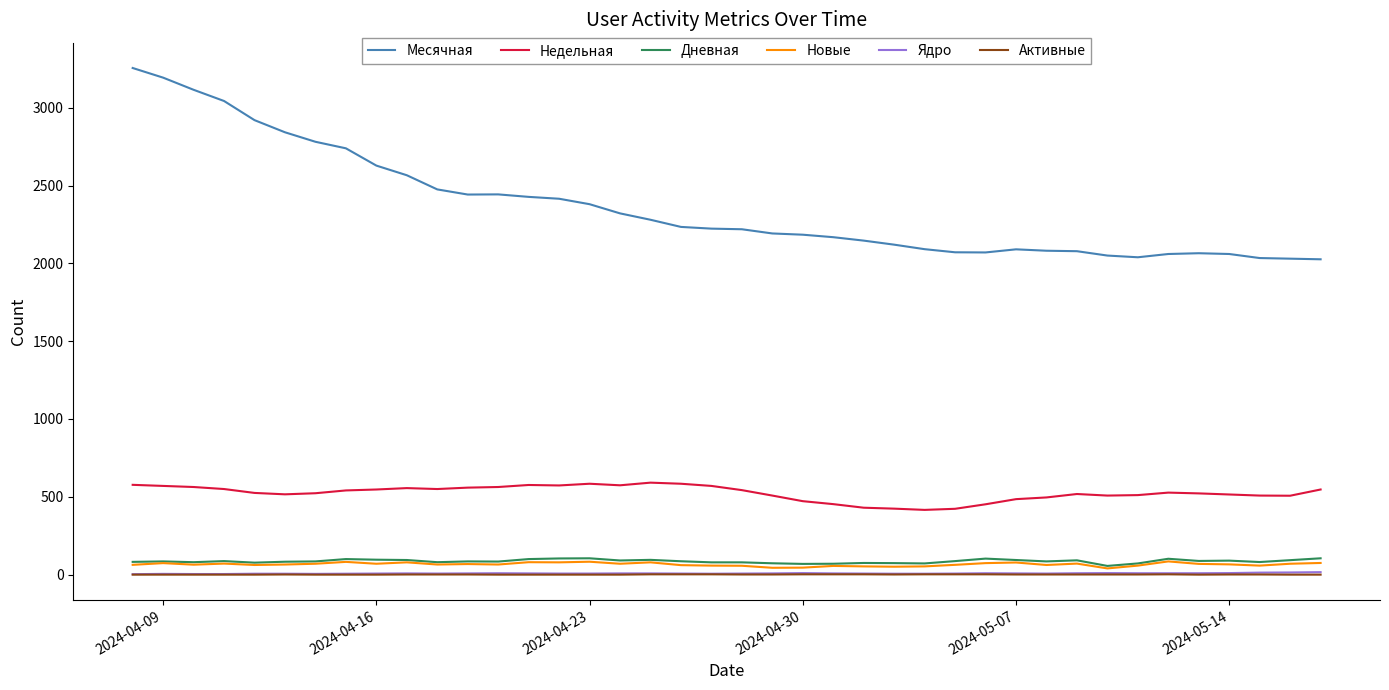

Which series has the largest range (max minus min)?

Месячная